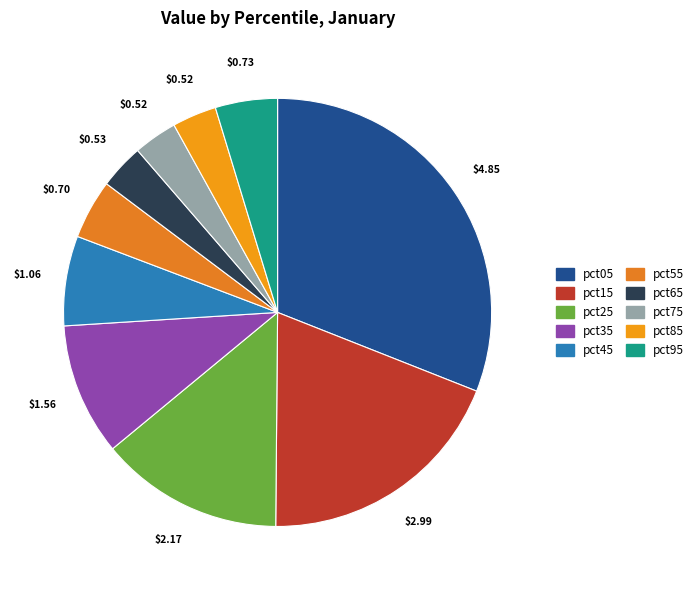

Does pct55 represent more than half of the total?

No